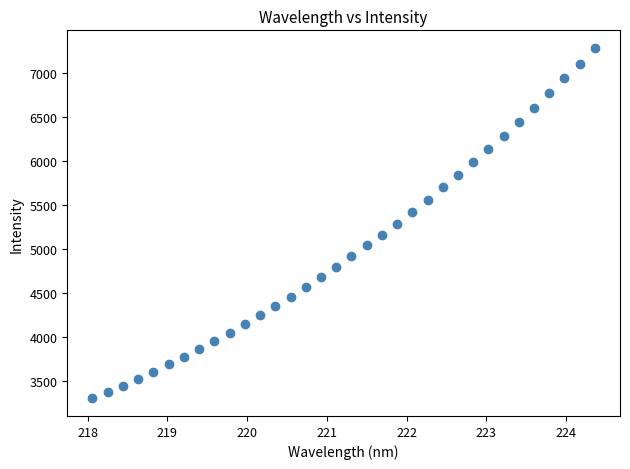

What is the range of X values (max minus min)?

6.3